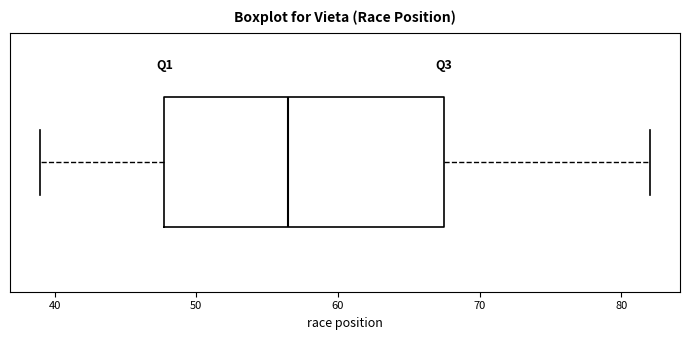

Transcribe this box plot: give where the median line is, the range the box spans, and where the two whiskers end, as read against the x-axis. The values are not printed on the chart, so give them approximately, as read against the axis.

median 57, box 48 to 68, whiskers 39 to 82